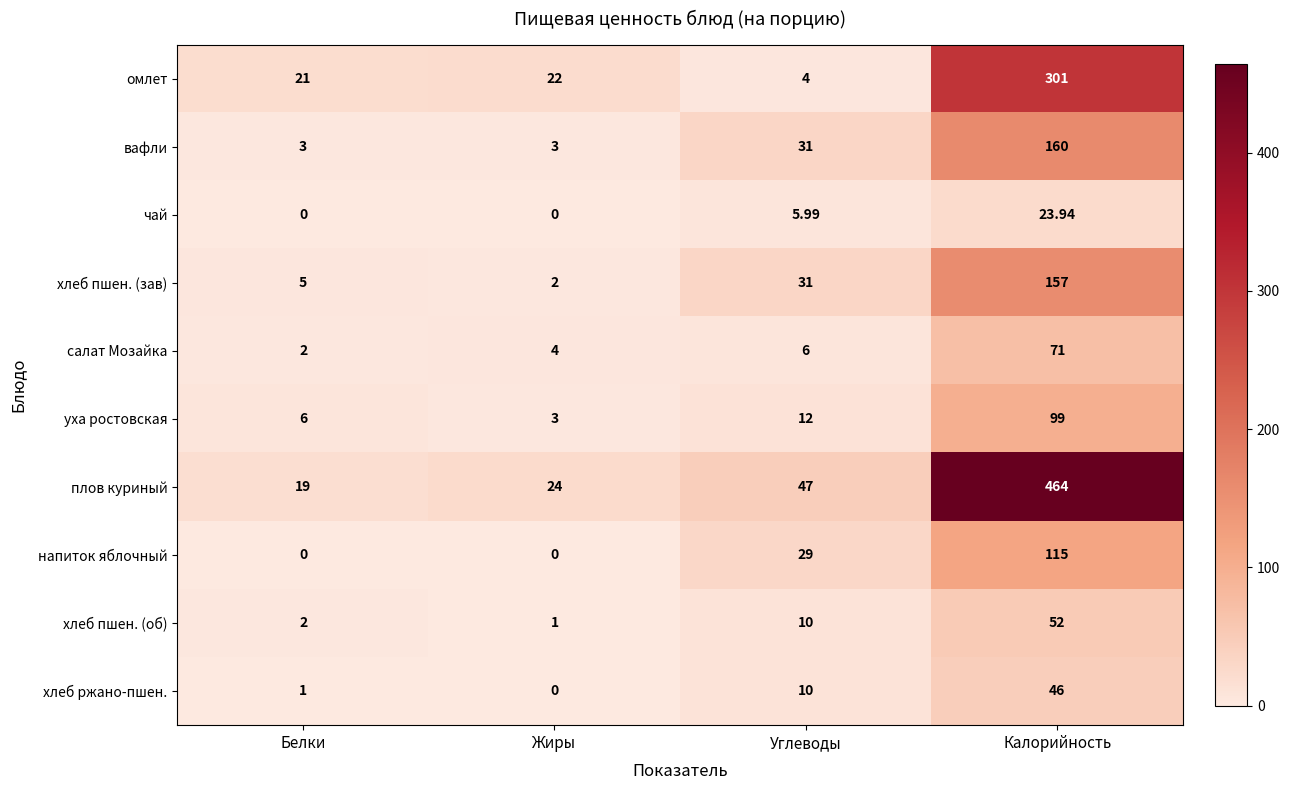

Which series changed the most between Белки and Углеводы?

напиток яблочный